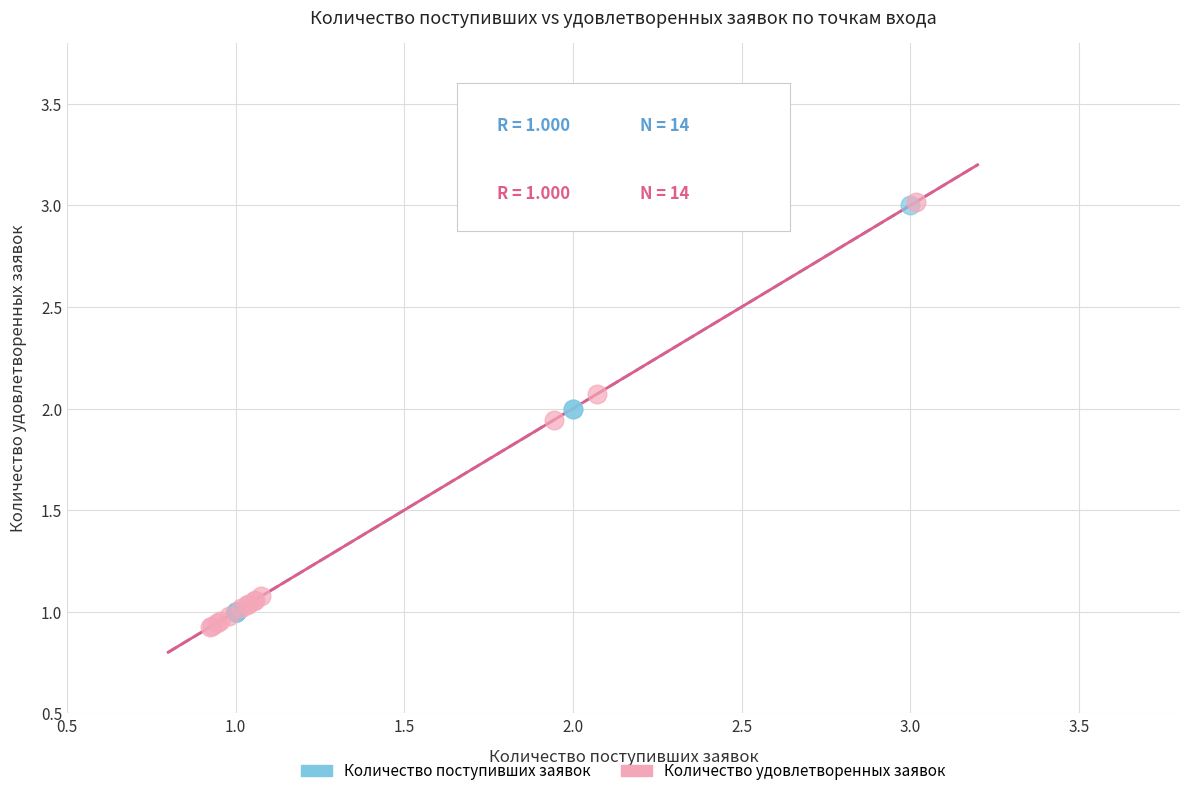

Which series has the largest Y range (max minus min)?

Количество удовлетворенных заявок